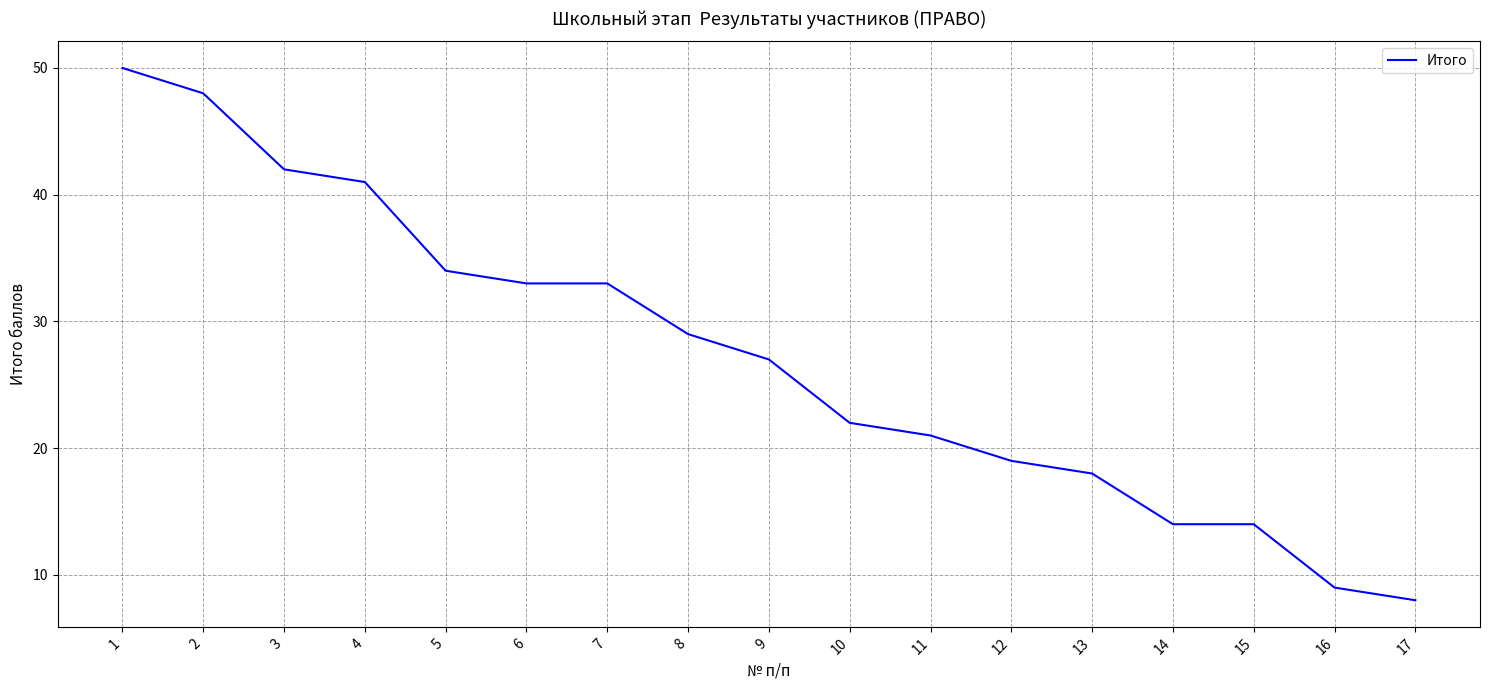

What is the sum of all values?

462